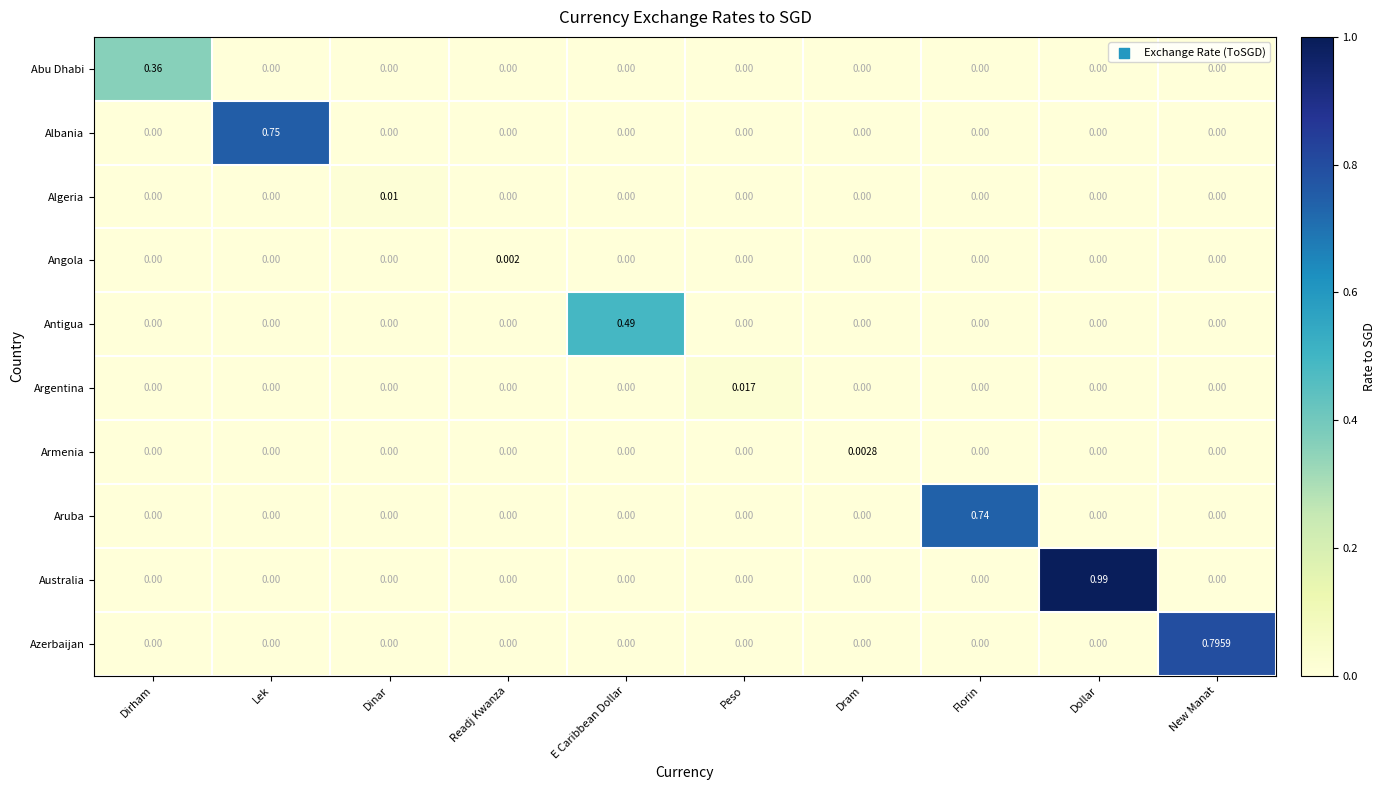

At how many categories does at least one series exceed 0?

10